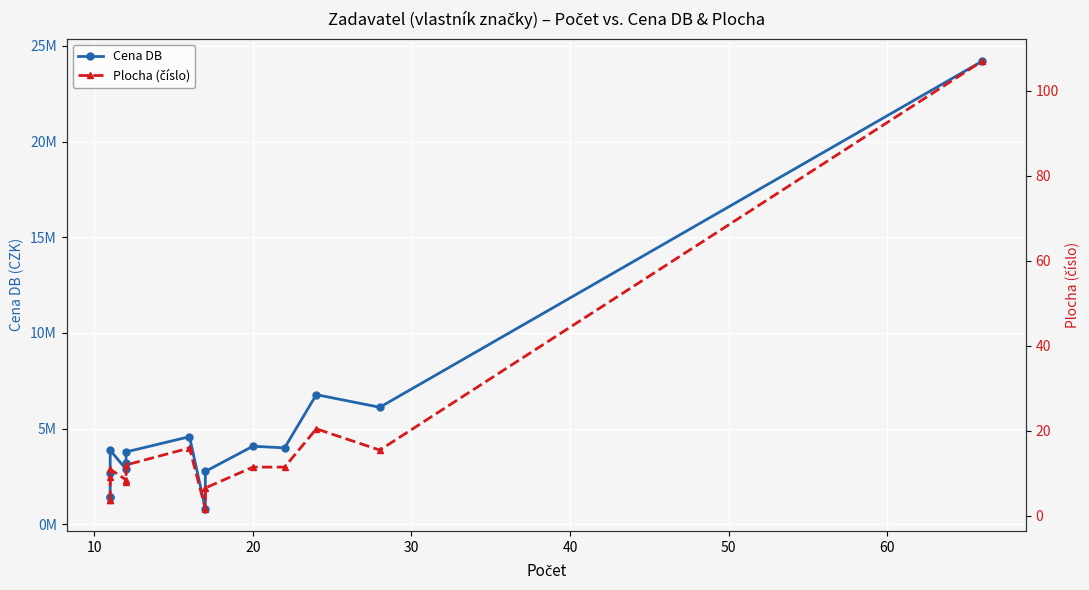

Reading left to right, what are all the values shown in this chart?

Cena DB: 1422000.0	1430000.0	2709000.0	3875000.0	2877000.0	3219000.0	3785000.0	4580000.0	824033.0	2765000.0	4082000.0	3996000.0	6777000.0	6118000.0	24210000.0
Plocha (číslo): 3.8	3.7	9.1	11.0	8.5	8.0	12.0	16.0	1.7	6.6	11.5	11.5	20.5	15.5	107.0